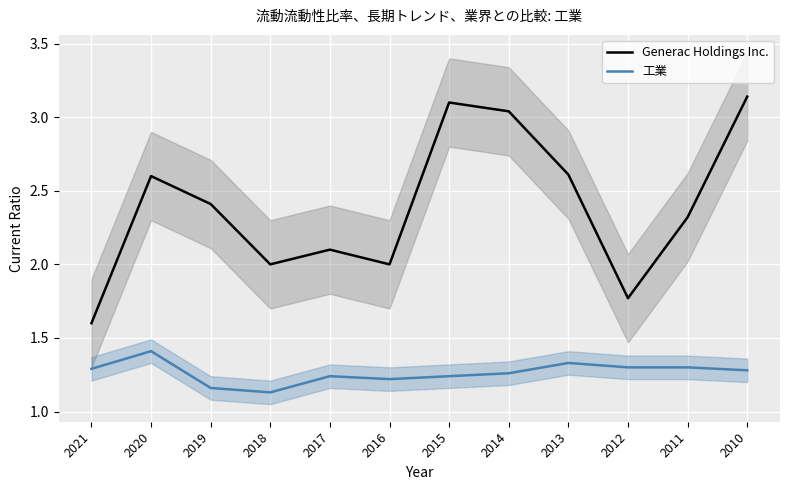

At which category does Generac Holdings Inc. reach its first local peak?

2020